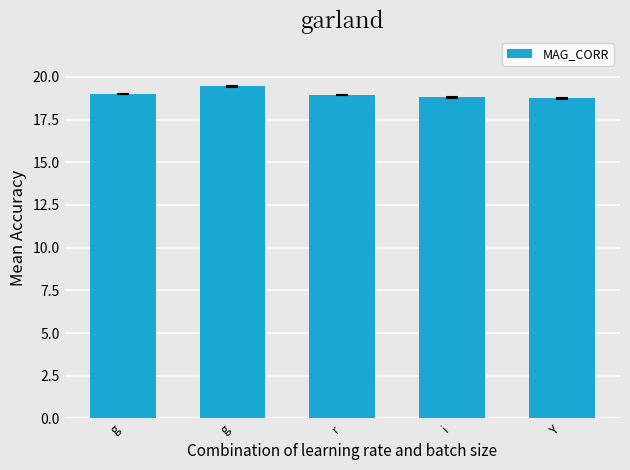

What is the greatest value displayed?

19.4